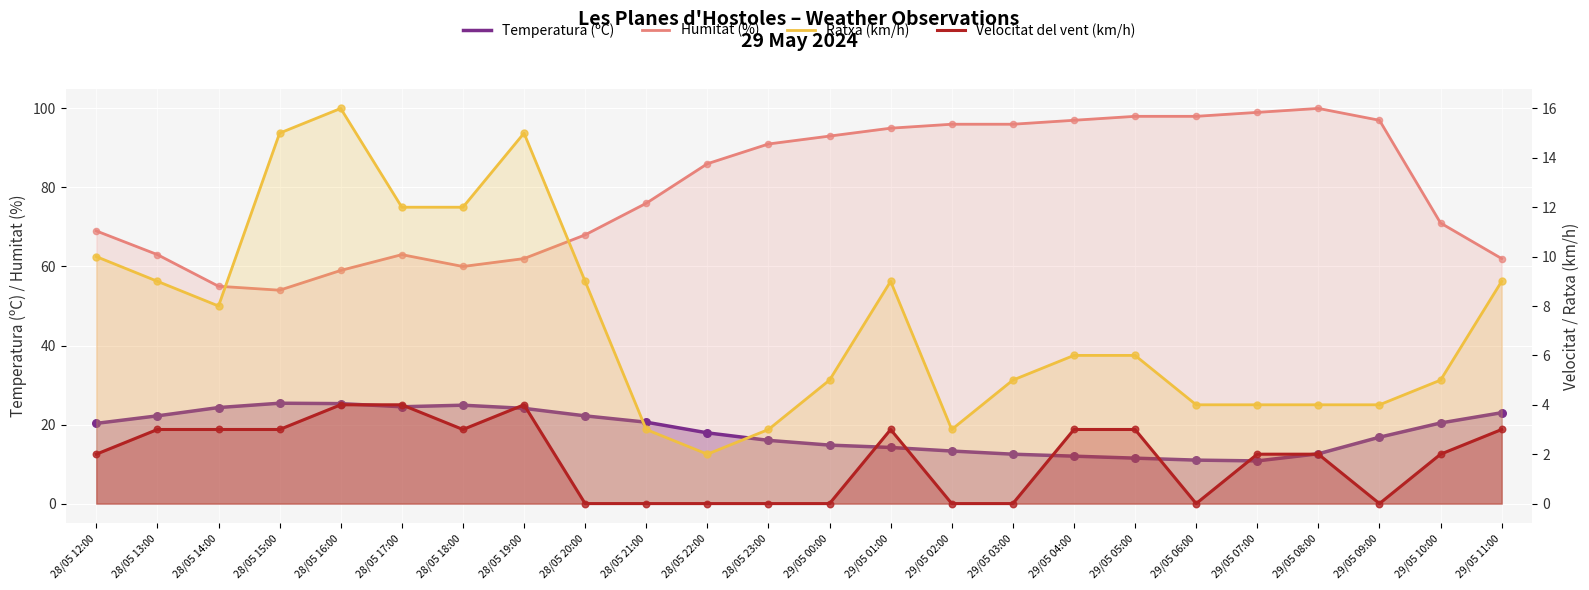

Which series contains the highest Y value?

Humitat (%)